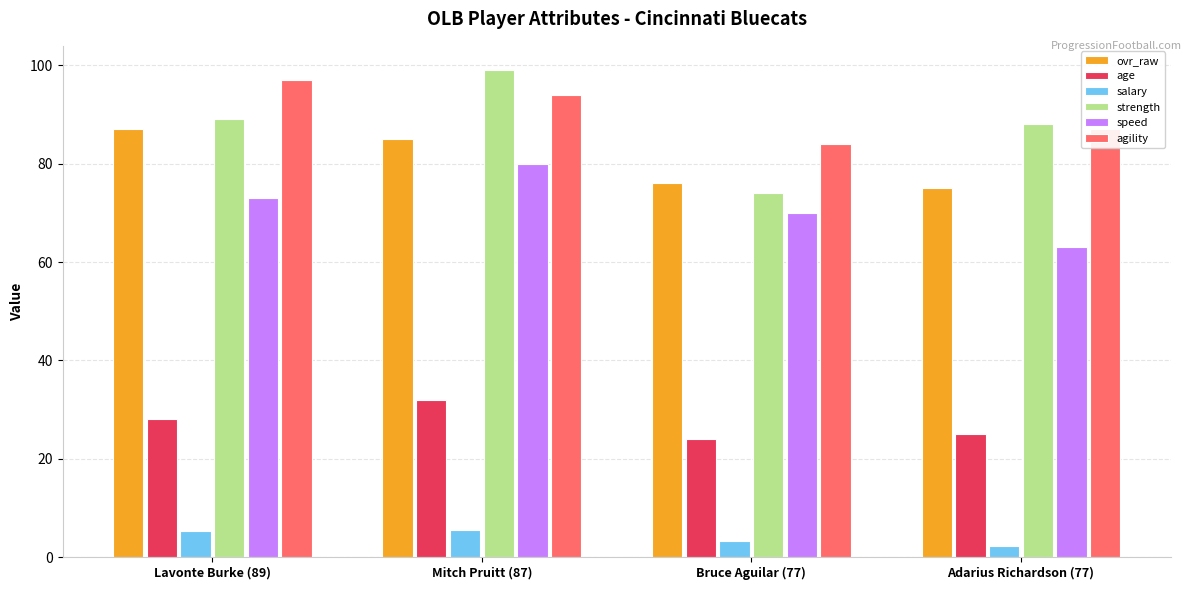

Where is ovr_raw nearest to the value 81?

Mitch Pruitt (87)